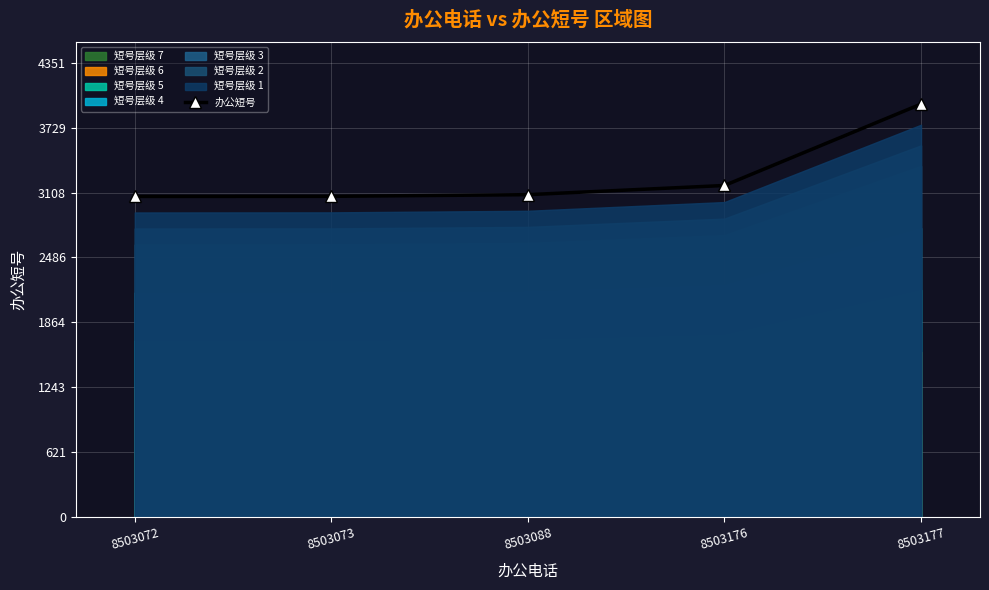

What is the greatest value displayed?

3956